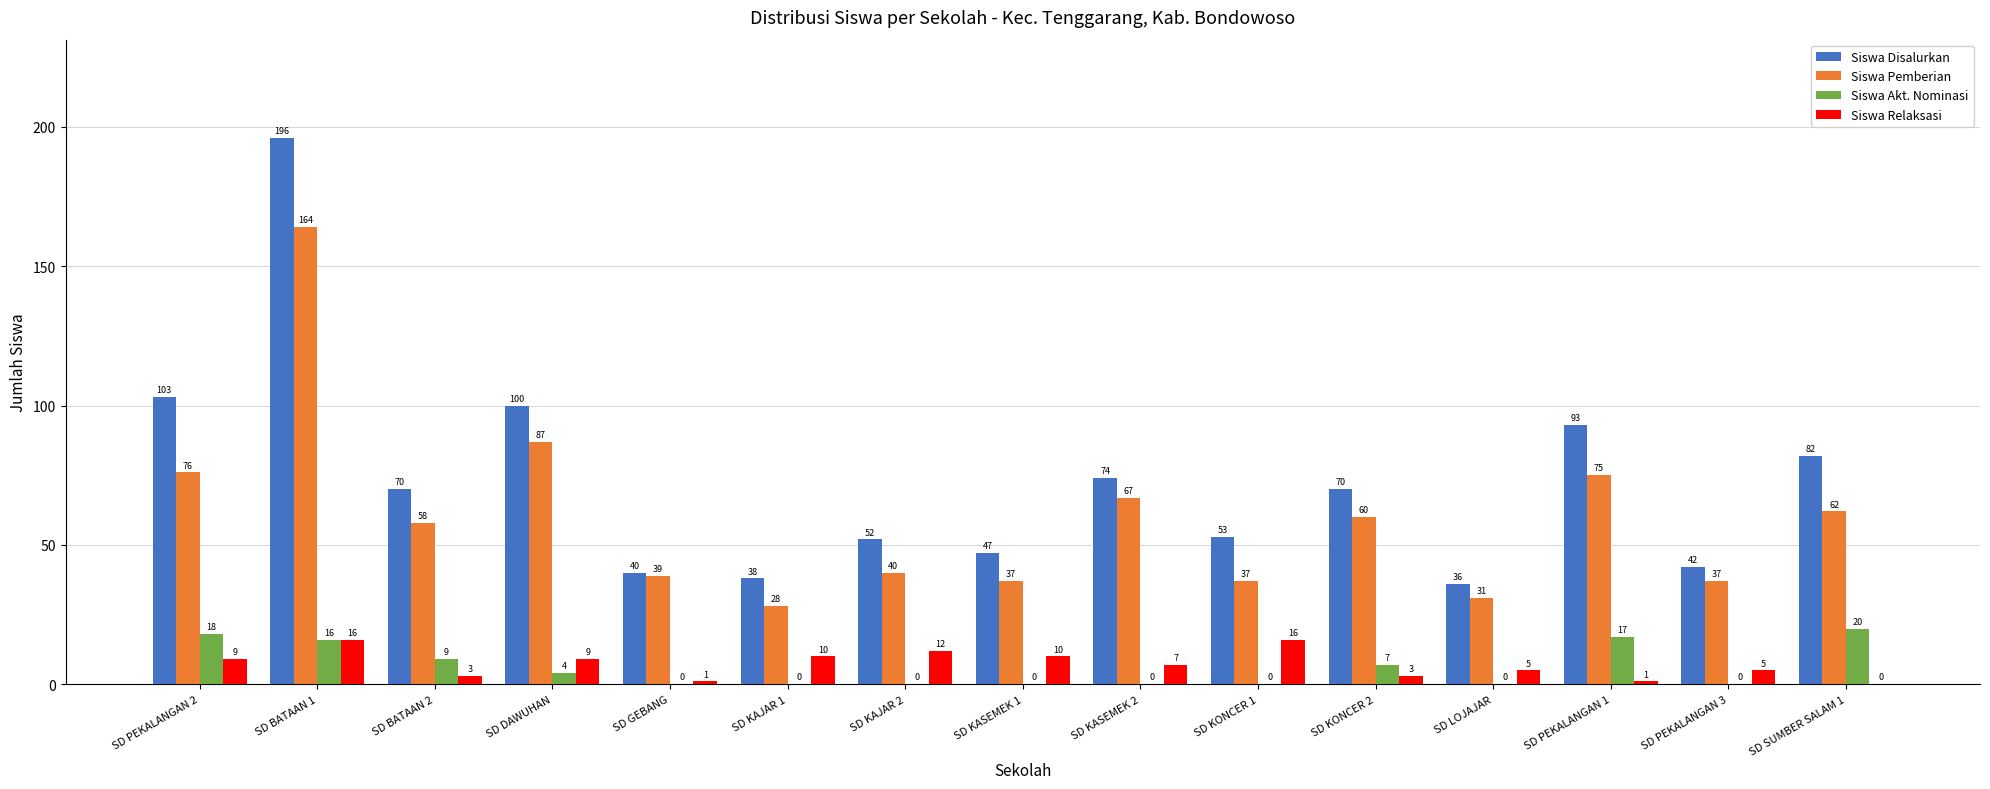

At which category does the chart reach its peak across all series?

SD BATAAN 1